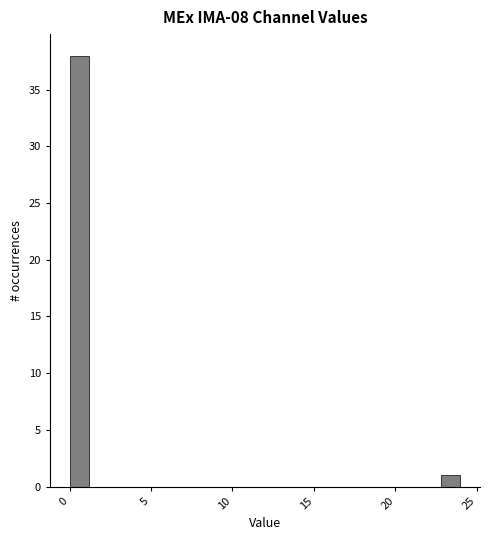

Read against the x-axis, roughly where is the centre of the tallest bar?

0.5